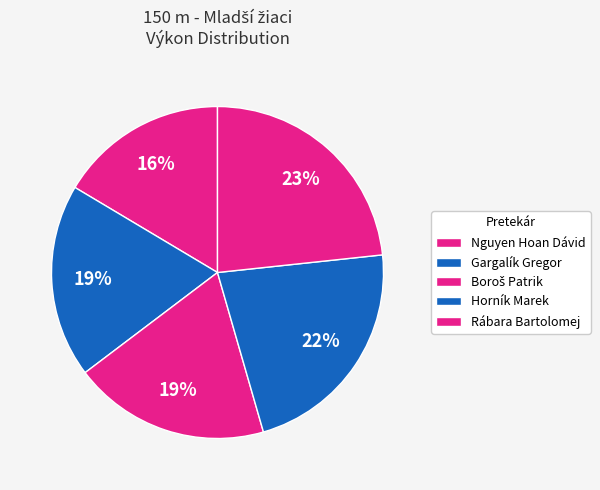

How many slices are in this pie chart?

5